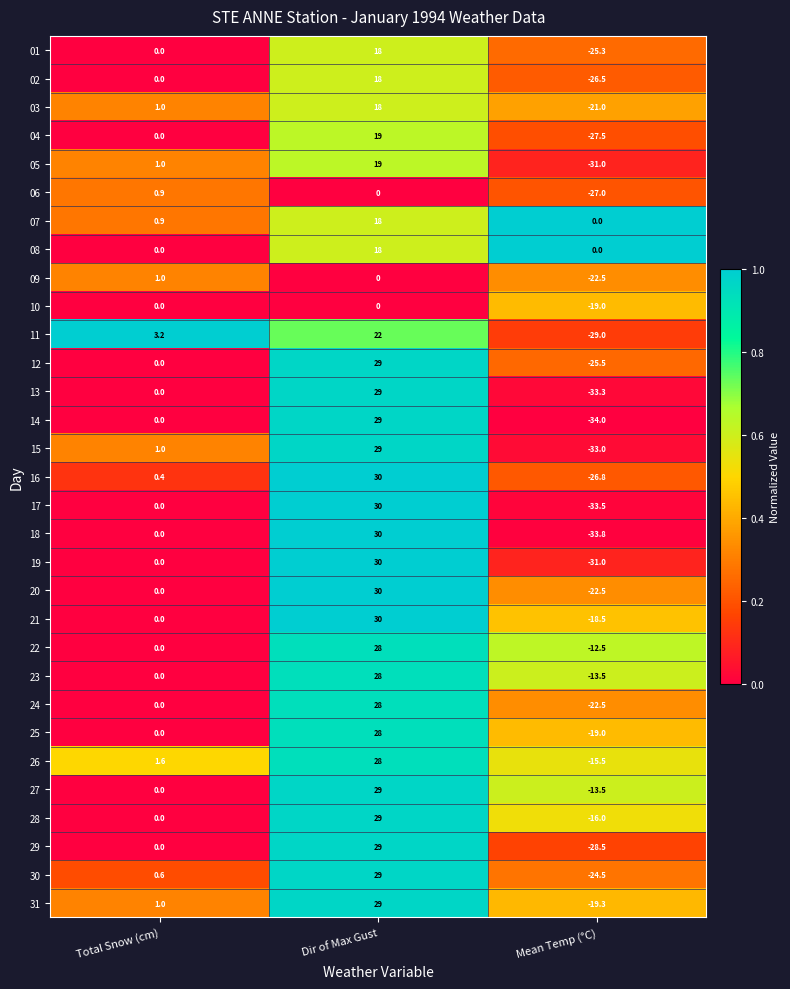

Rank the categories by 15 value from highest to lowest.

Dir of Max Gust, Total Snow (cm), Mean Temp (°C)